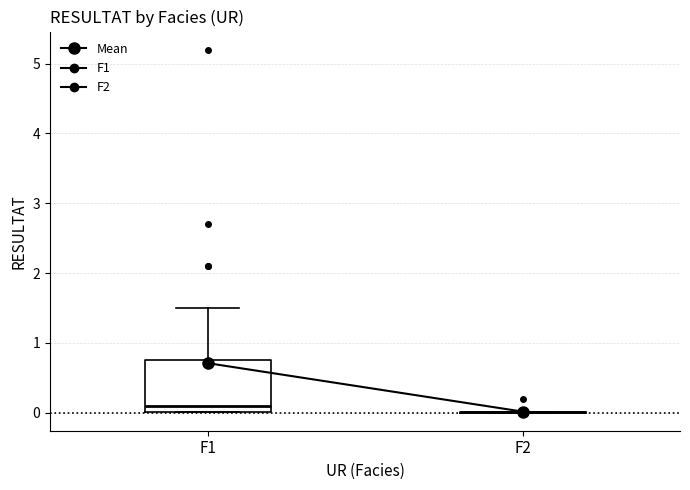

Which box is the tallest, from its lower edge to its upper edge?

F1